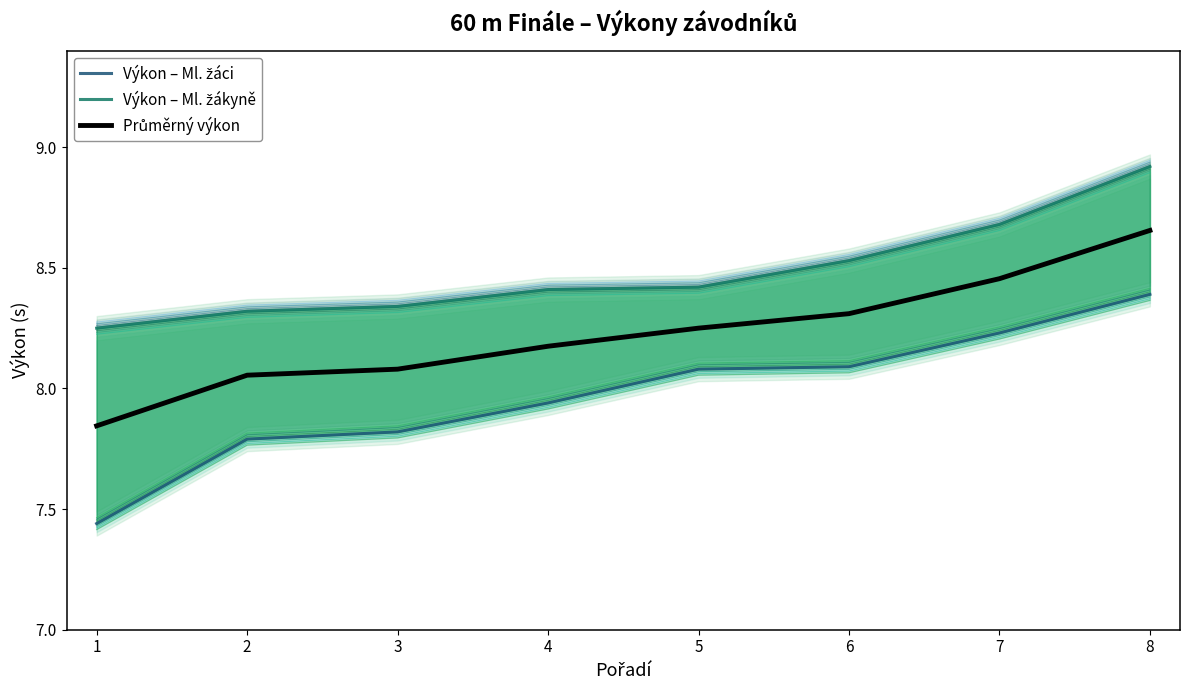

What is the approximate value of Průměrný výkon at 1?

7.8